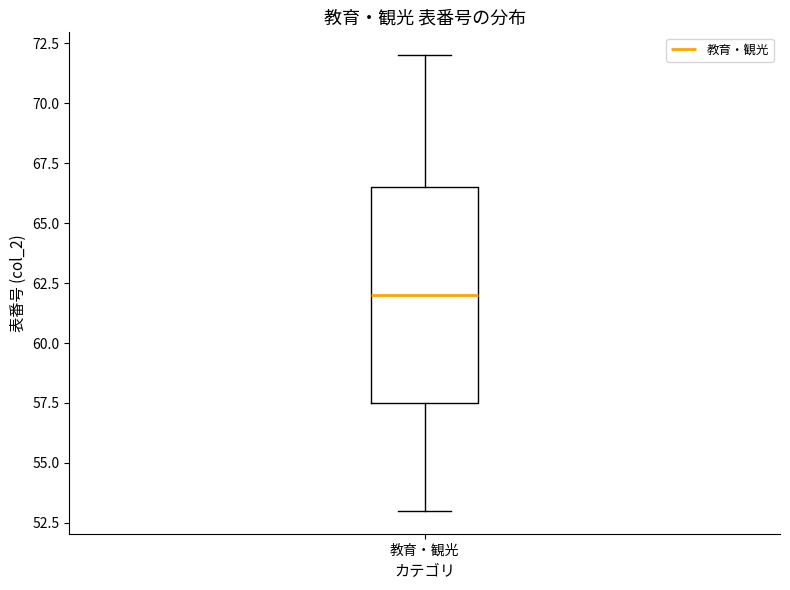

Transcribe this box plot: give where the median line is, the range the box spans, and where the two whiskers end, as read against the y-axis. The values are not printed on the chart, so give them approximately, as read against the axis.

median 62.0, box 57.5 to 66.5, whiskers 53.0 to 72.0